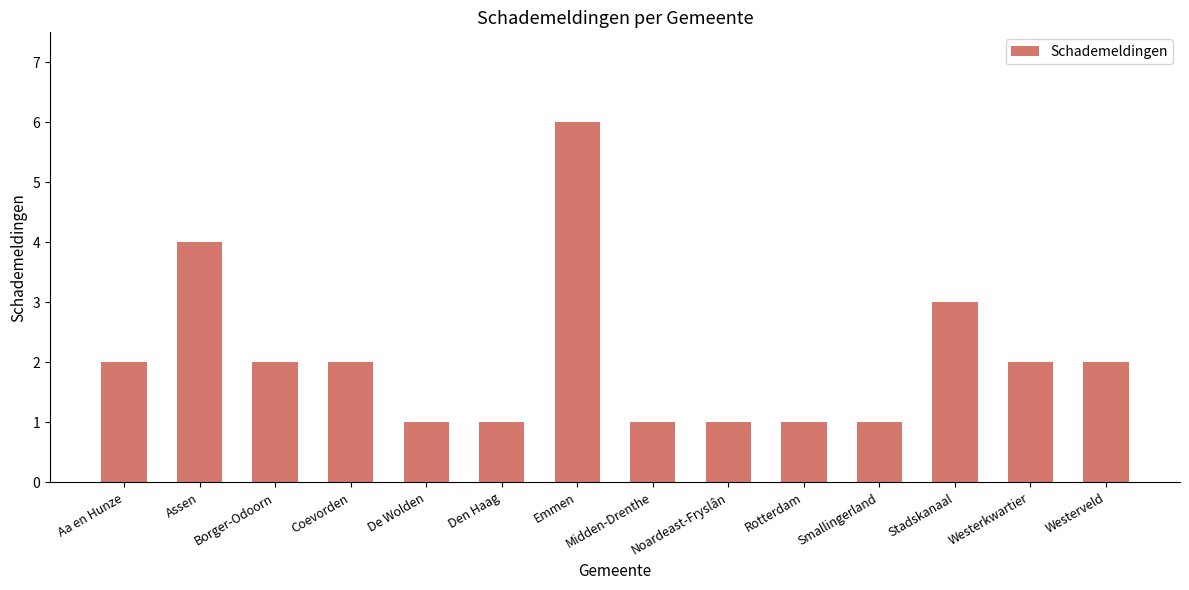

What is the average value?

2